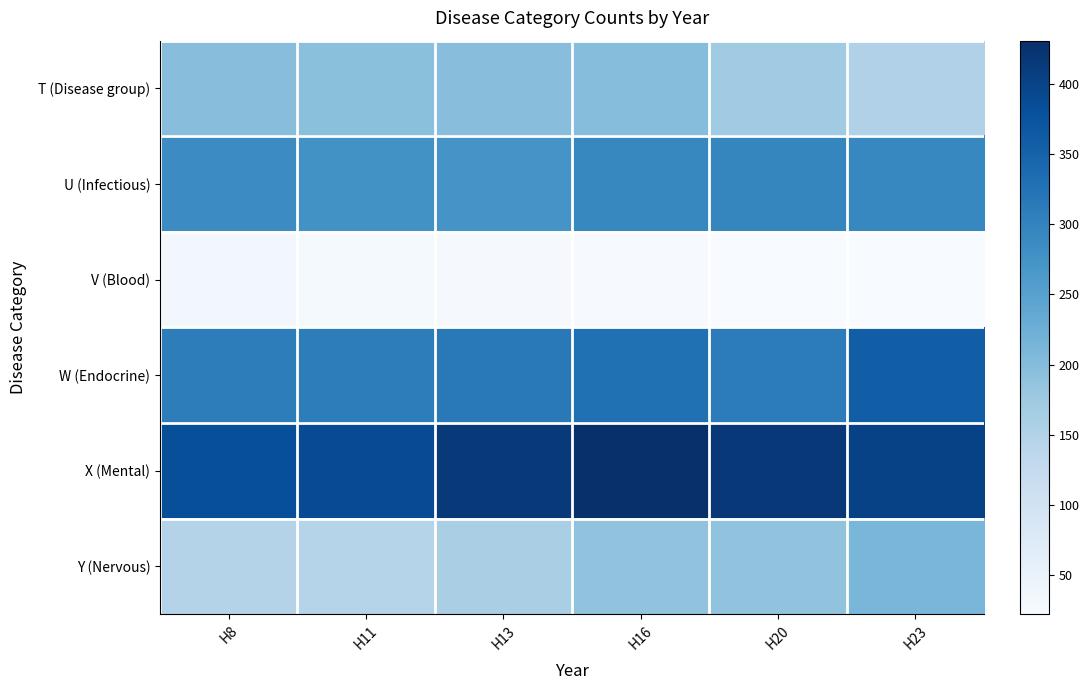

What is the difference between the highest and lowest values at H20?

396